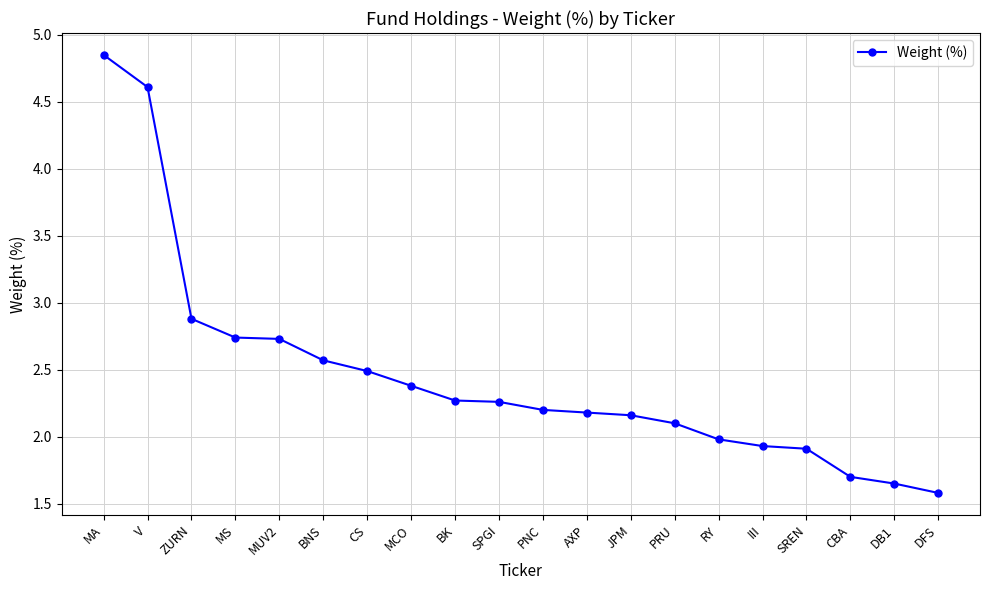

How many series are shown in this chart?

1